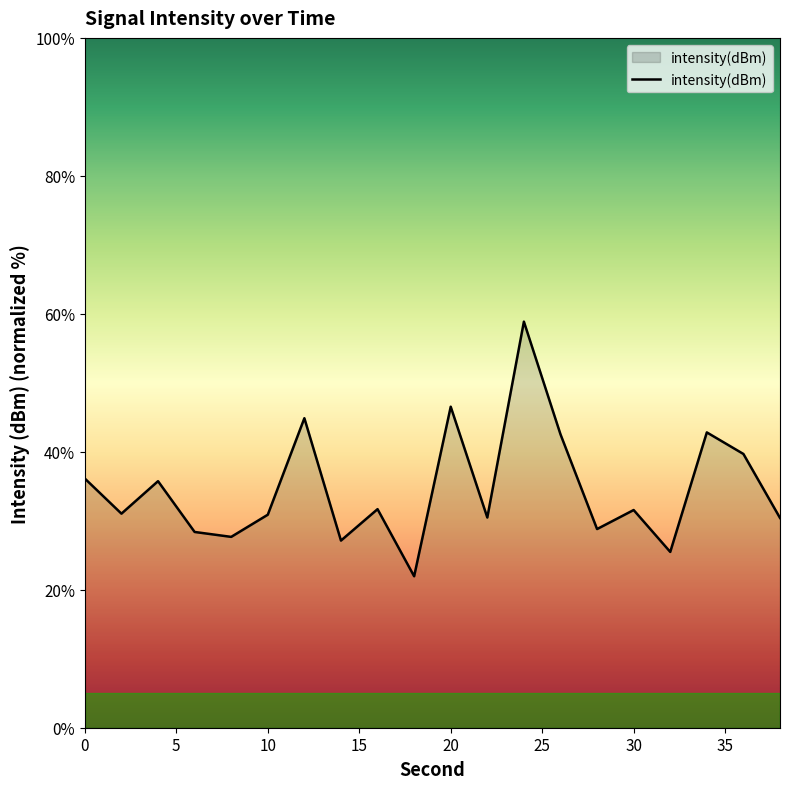

What is the difference between the maximum and minimum values?

36.9